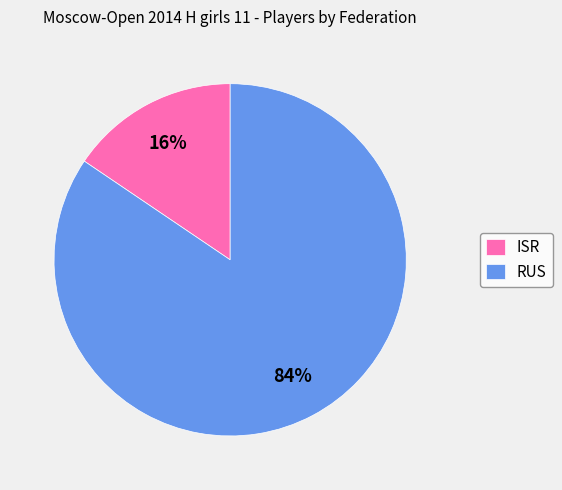

To the nearest percent, what is the average slice percentage?

50%